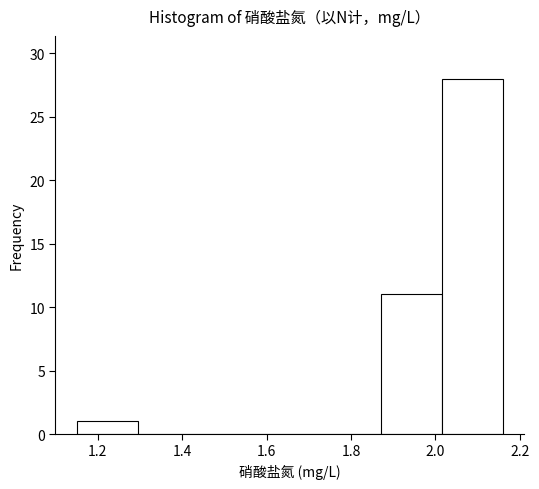

How tall is the bar that spans 1.88 to 2.02 on the x-axis? Neither the bar edges nor the heights are printed on the chart, so give them approximately, as read against the axes.

11